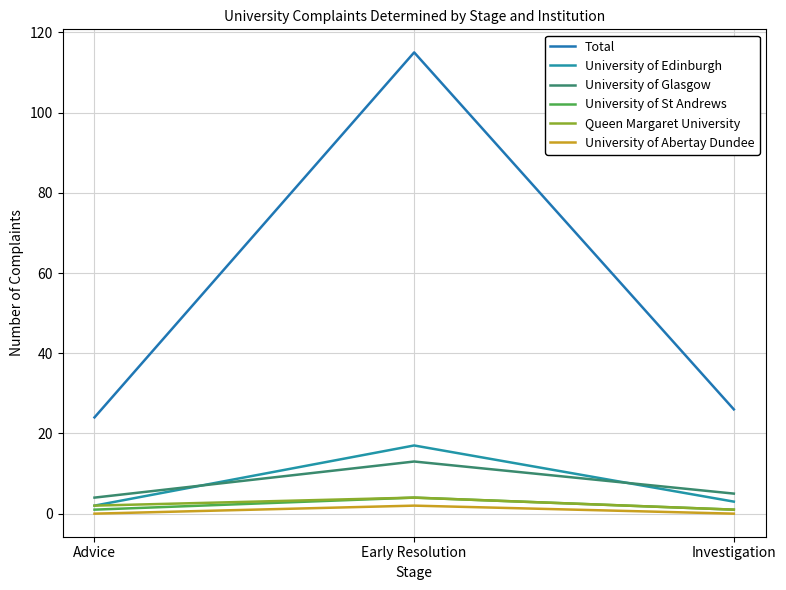

What is the difference between the Total values at Investigation and Early Resolution?

89